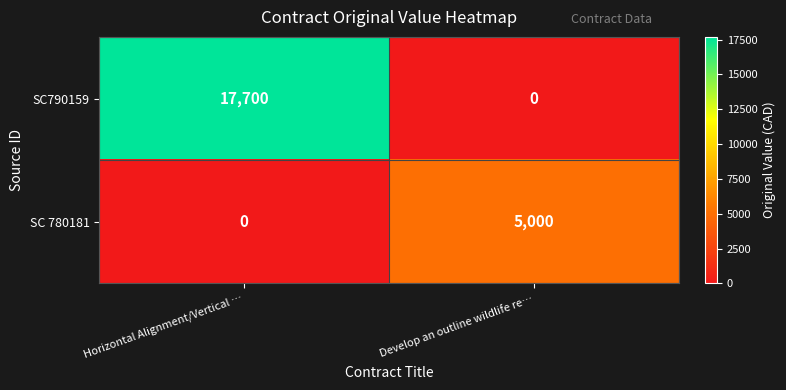

Which series has the largest range (max minus min)?

SC790159